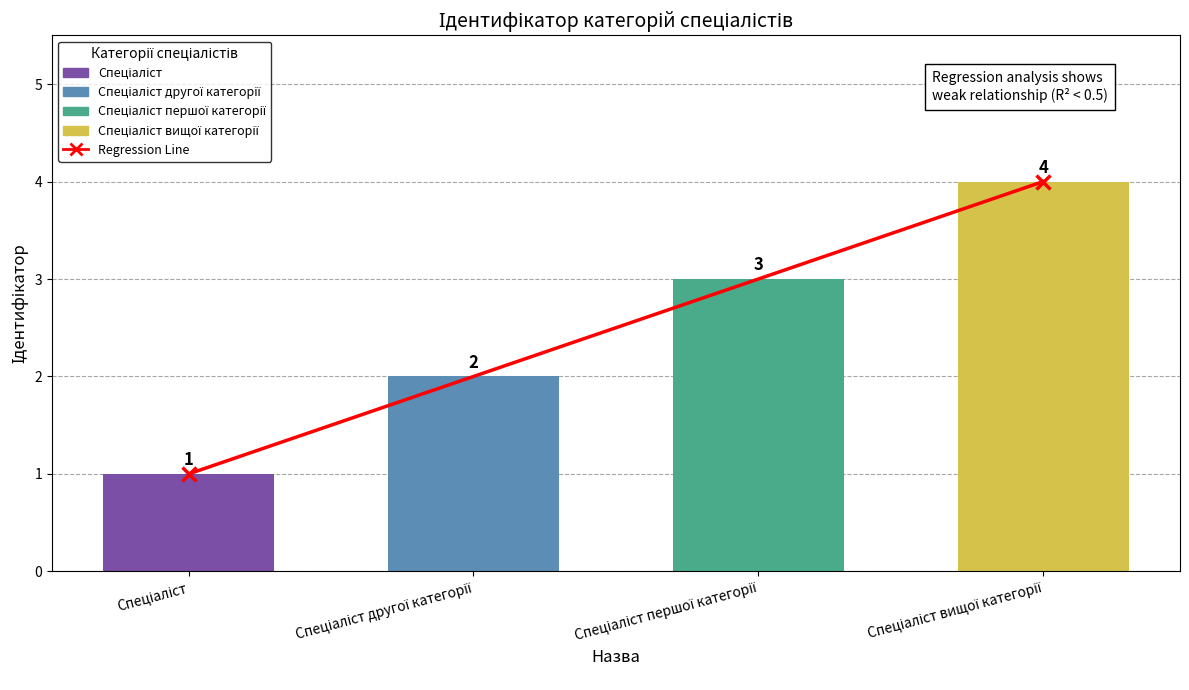

Count the values in the range 2 to 4.

3